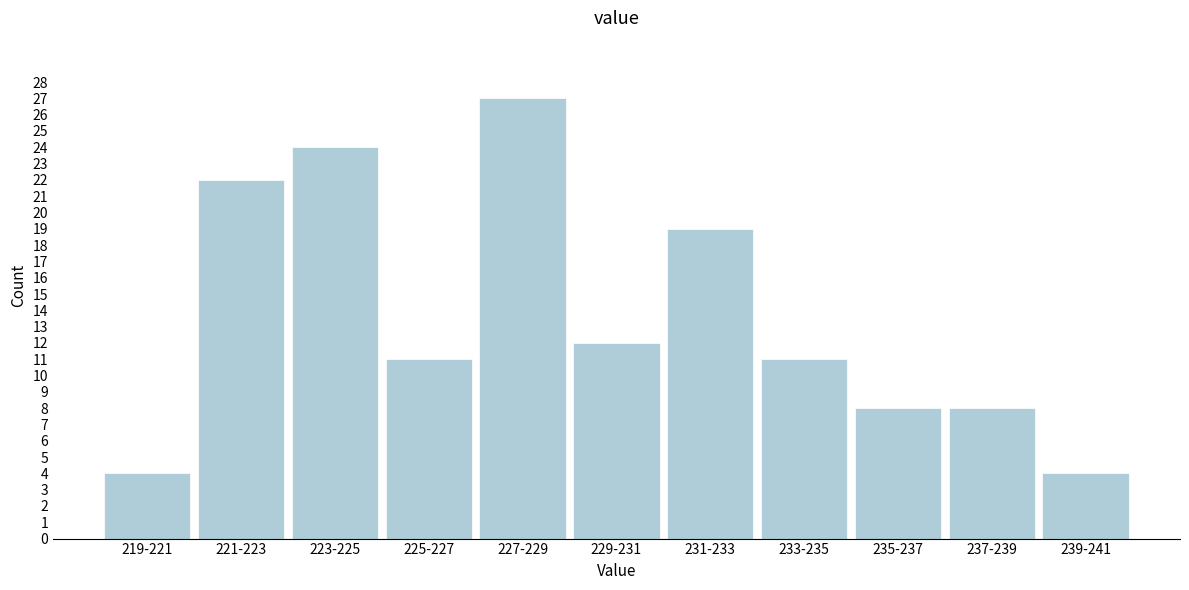

Reading left to right, transcribe all the data shown in this chart.

219-221=4	221-223=22	223-225=24	225-227=11	227-229=27	229-231=12	231-233=19	233-235=11	235-237=8	237-239=8	239-241=4